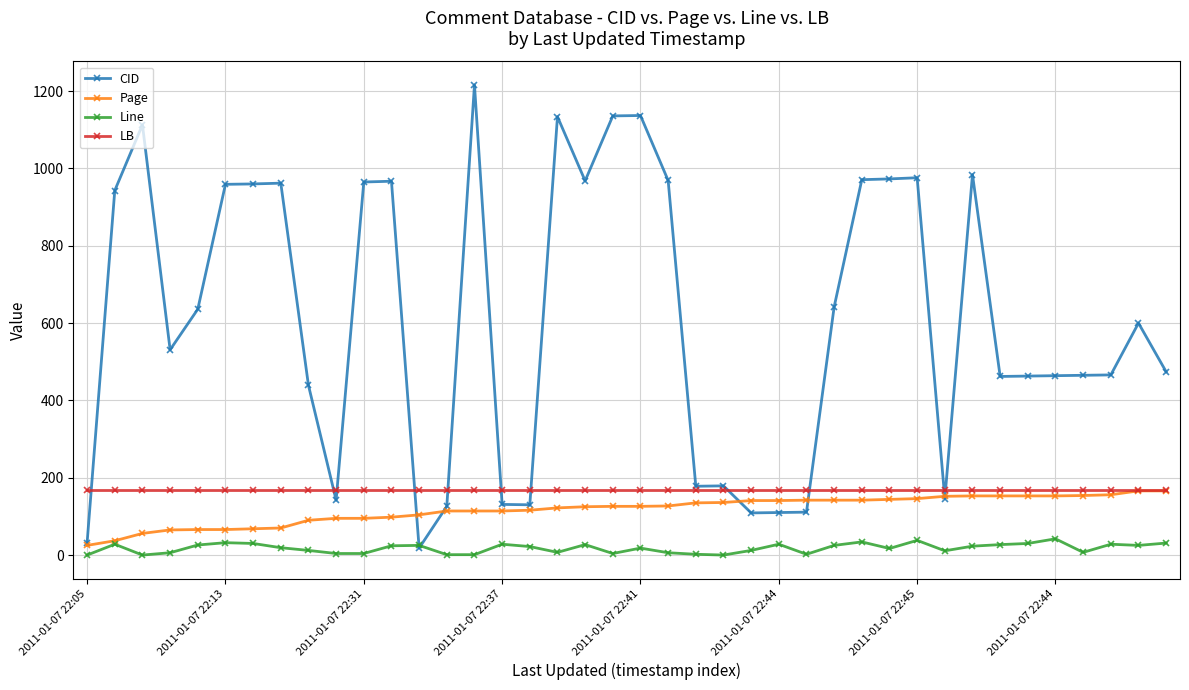

Which series has the widest spread of values?

CID